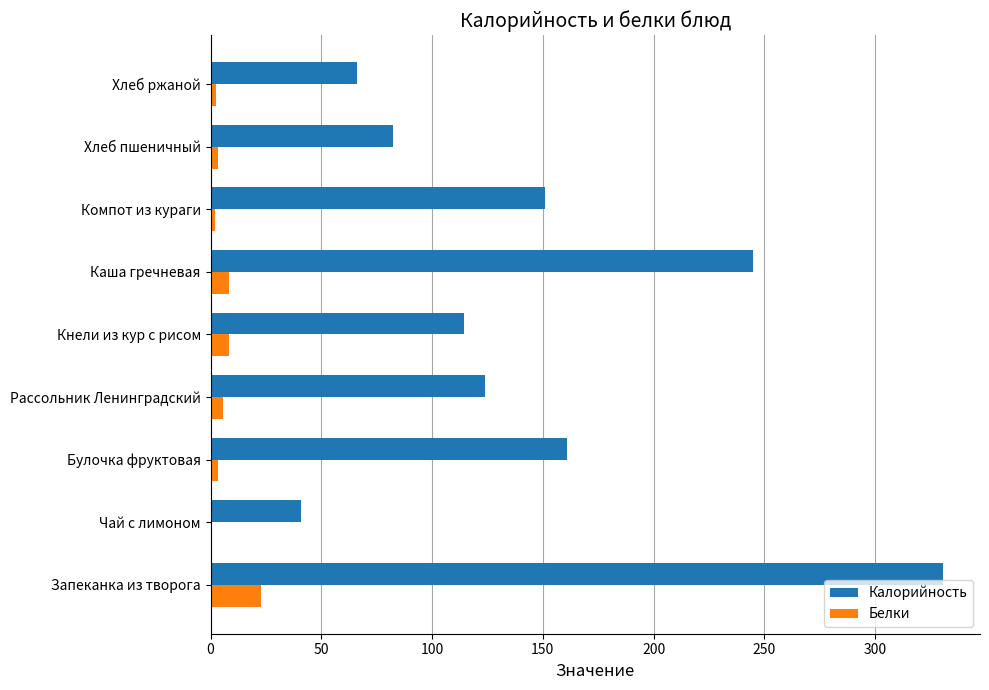

What is the sum of all Белки values?

56.0